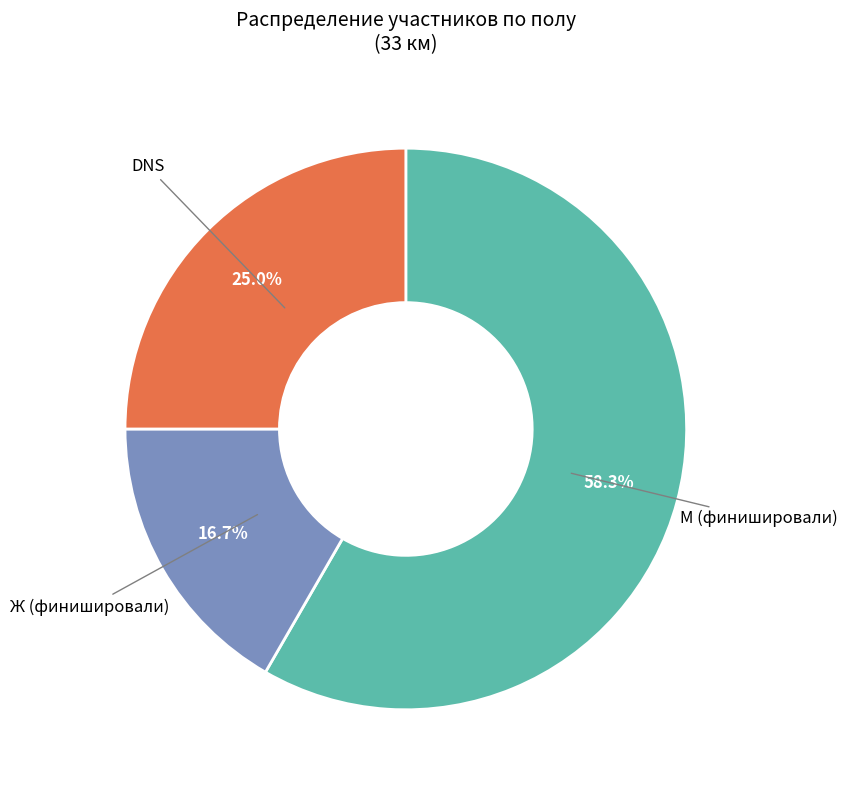

How many segments does this pie chart have?

3